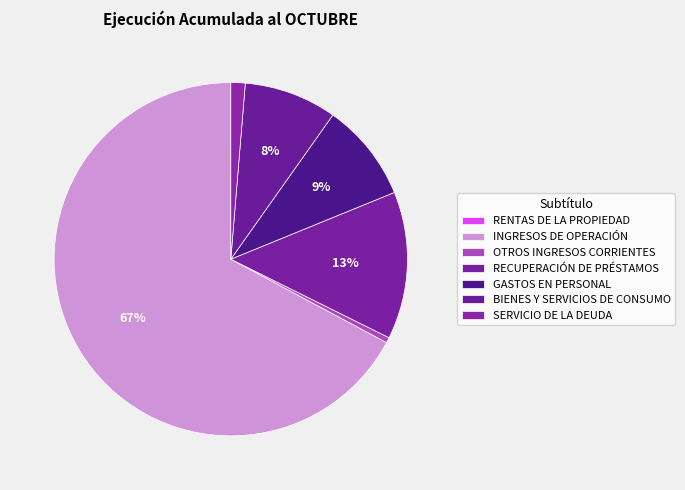

Count the number of slices in the pie.

7